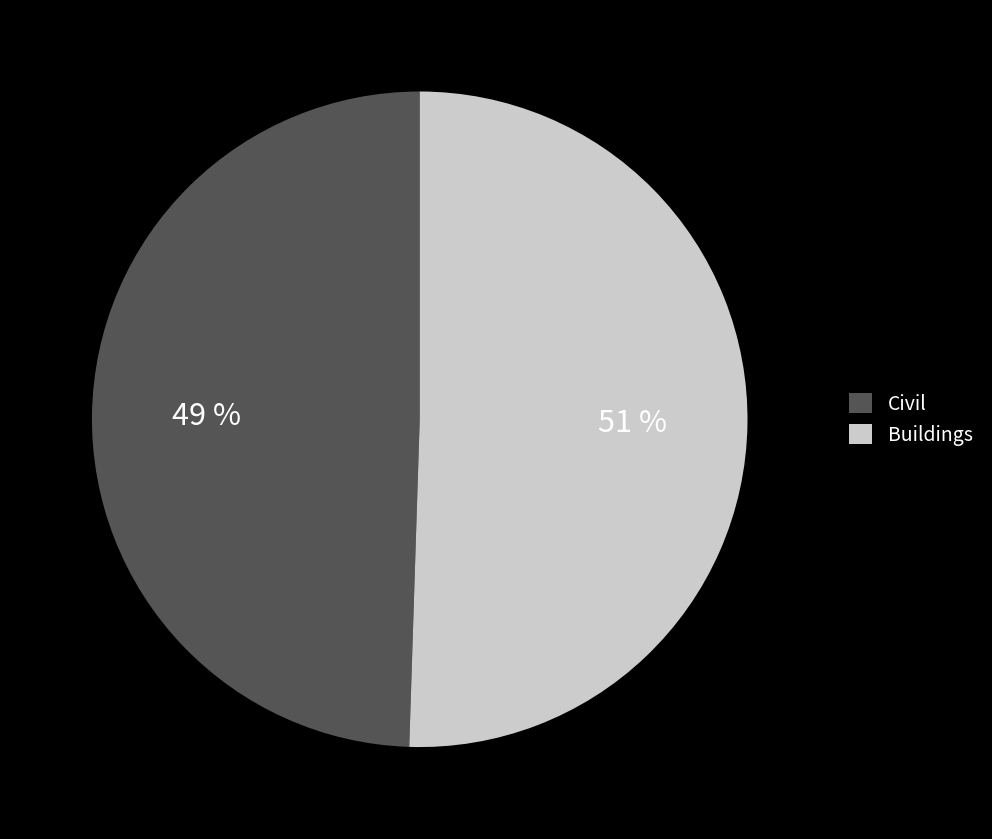

Which slice is the smallest?

Civil